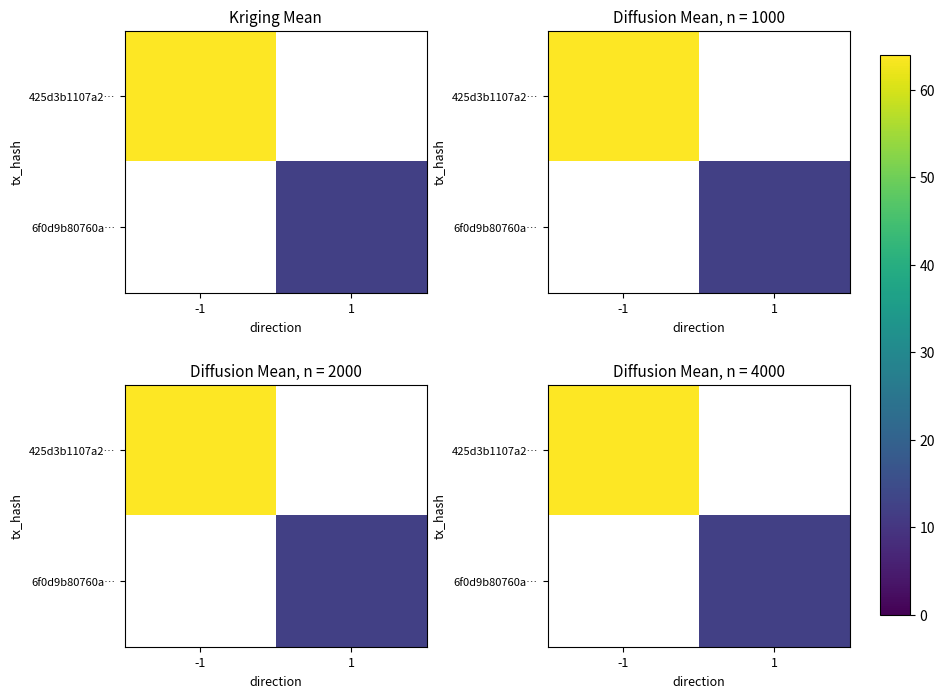

Is the value of 6f0d9b80760a… at 1 greater than the value of 425d3b1107a2… at 1?

No